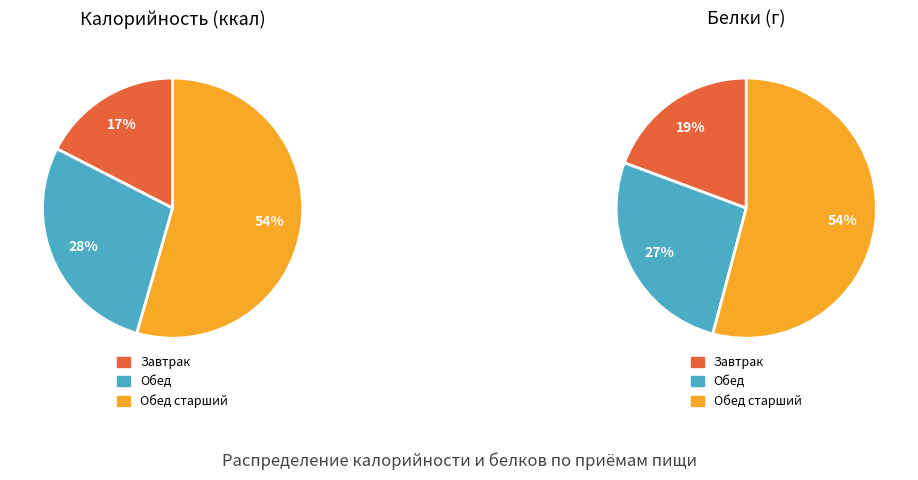

To the nearest percent, what portion does Завтрак represent?

17%